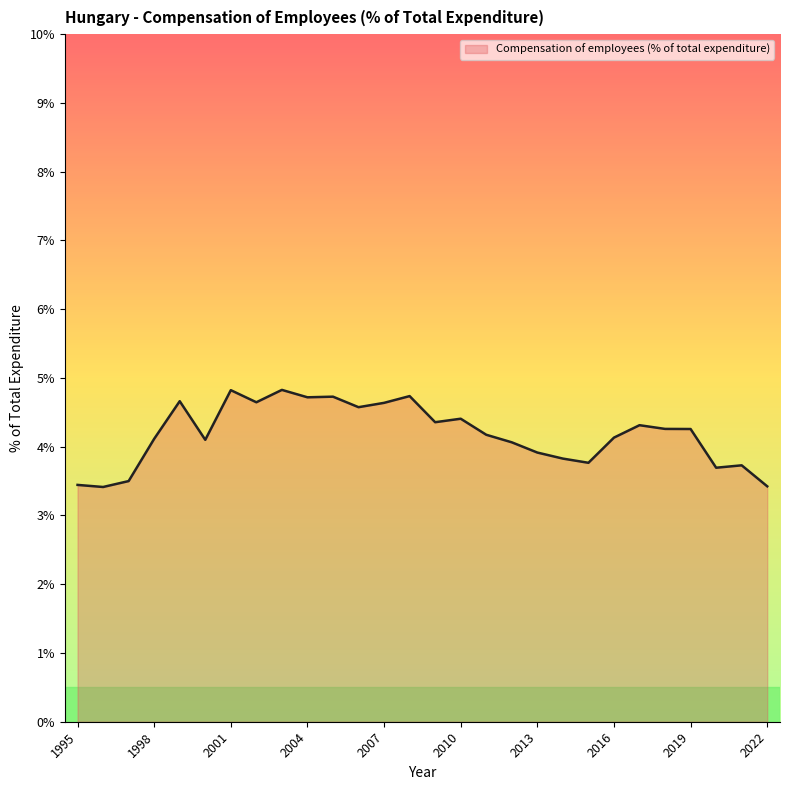

What is the smallest value displayed?

3.4